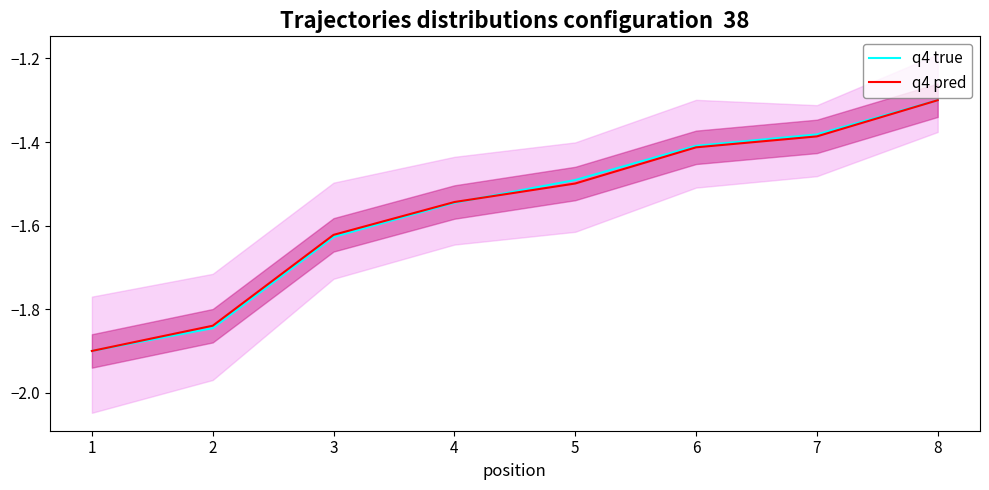

True or false: q4 true and q4 pred intersect in this chart.

True